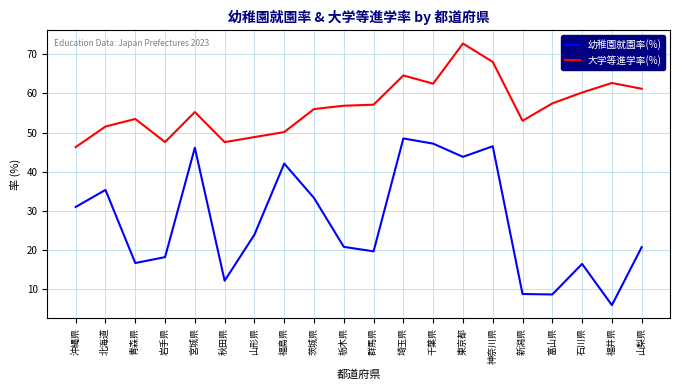

In 幼稚園就園率(%), how many points are lower than both neighbors (excluding endpoints)?

6